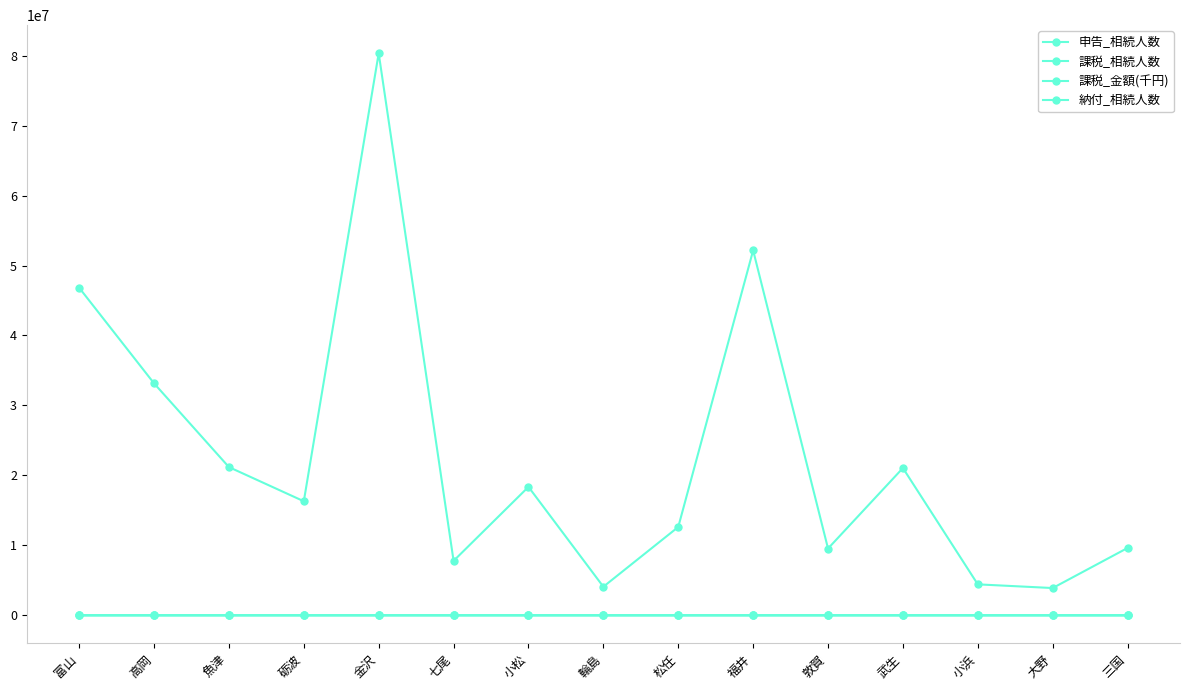

What is the greatest value displayed?

80342205